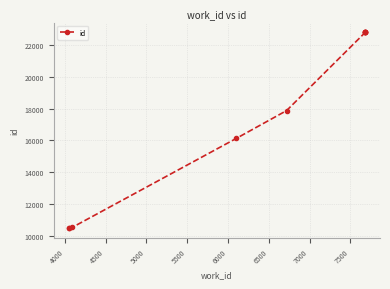

How many lines are shown in the chart?

1